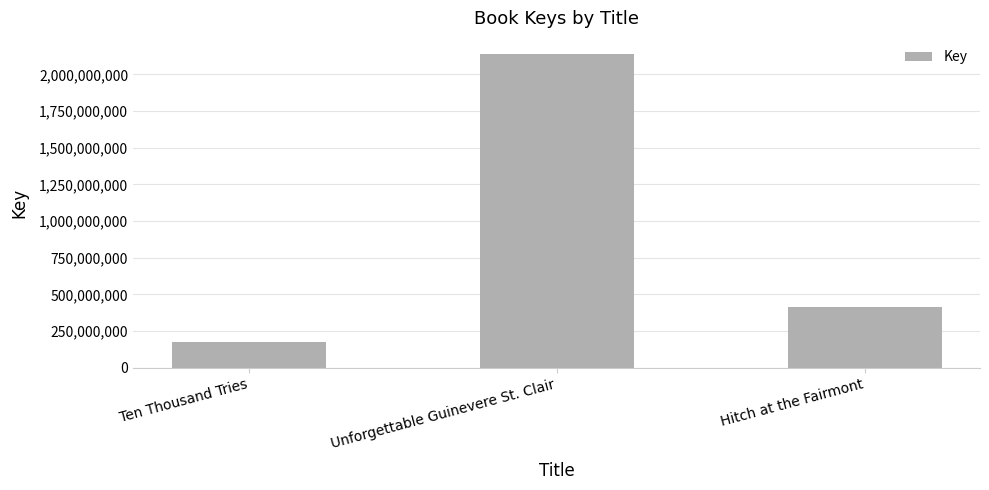

Reading right to left, what are all the values shown in this chart?

411416916	2142015498	174026030